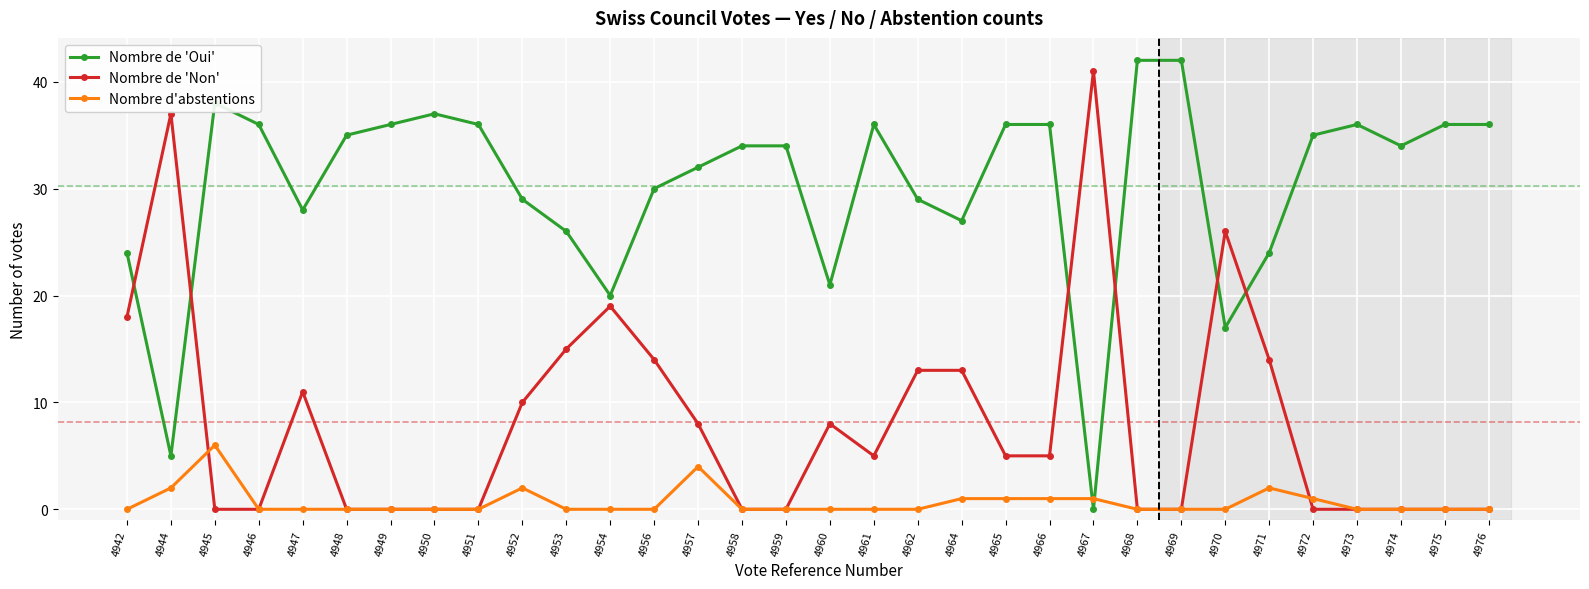

Which series has the largest range (max minus min)?

Nombre de 'Oui'